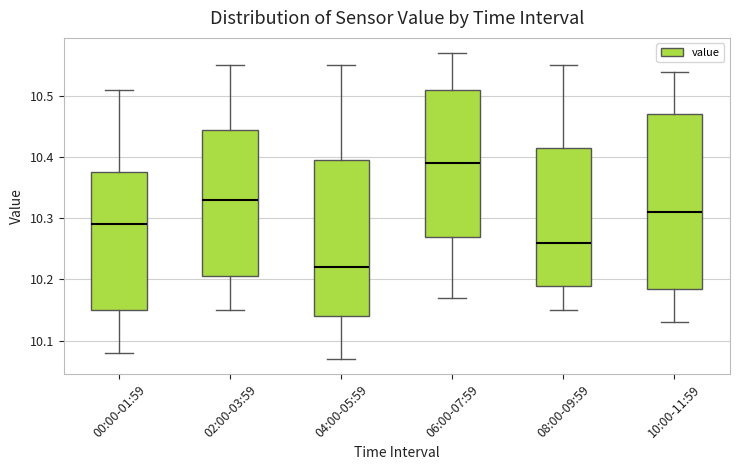

Which box has the lowest median line?

04:00-05:59